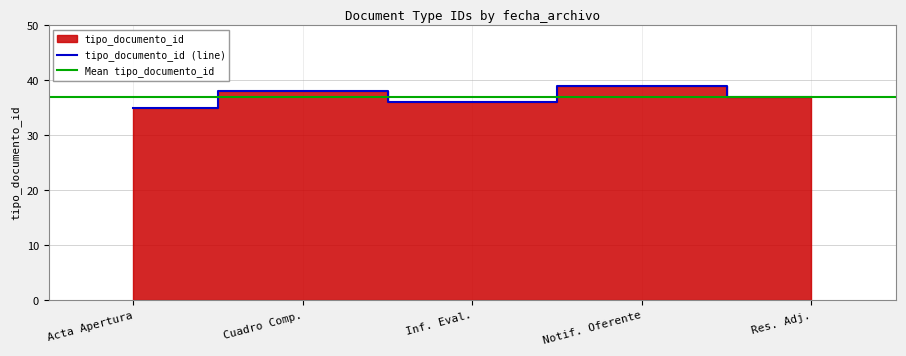

How many points are higher than both their immediate neighbors (excluding endpoints)?

2